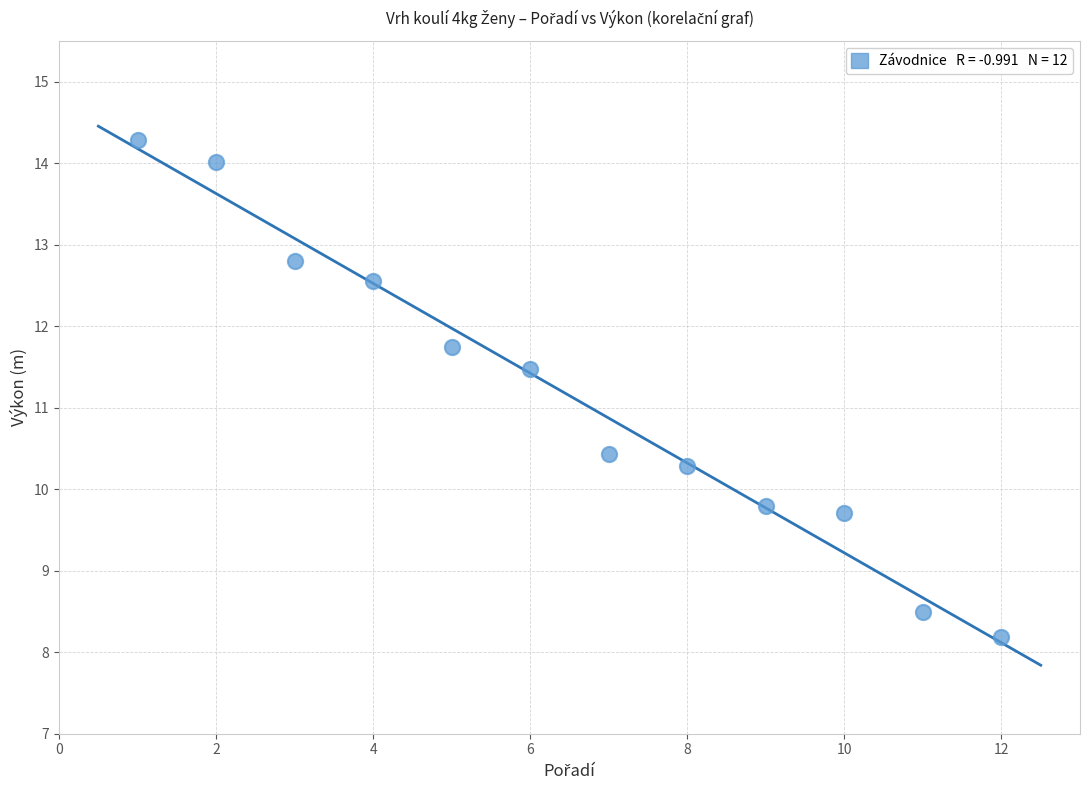

What Y value in the scatter plot is closest to 11?

11.5